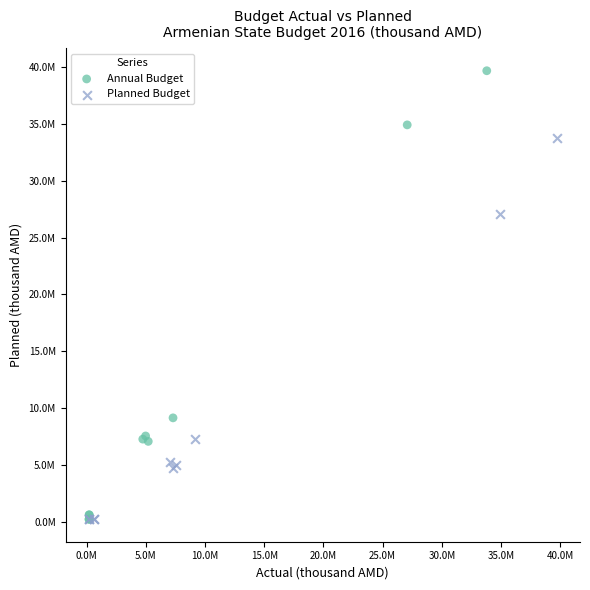

Which series contains the highest Y value?

Annual Budget